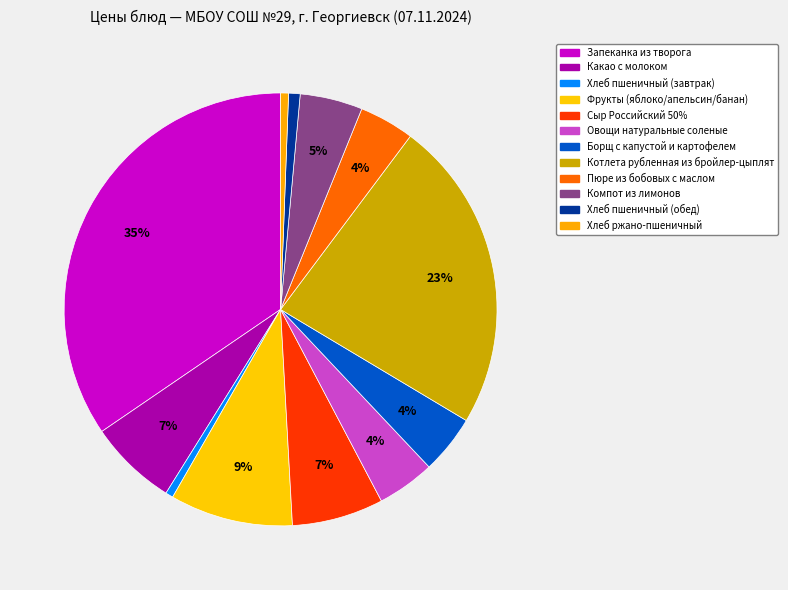

Approximately how many times larger is the value at Запеканка из творога compared to Хлеб пшеничный (обед)?

40.2